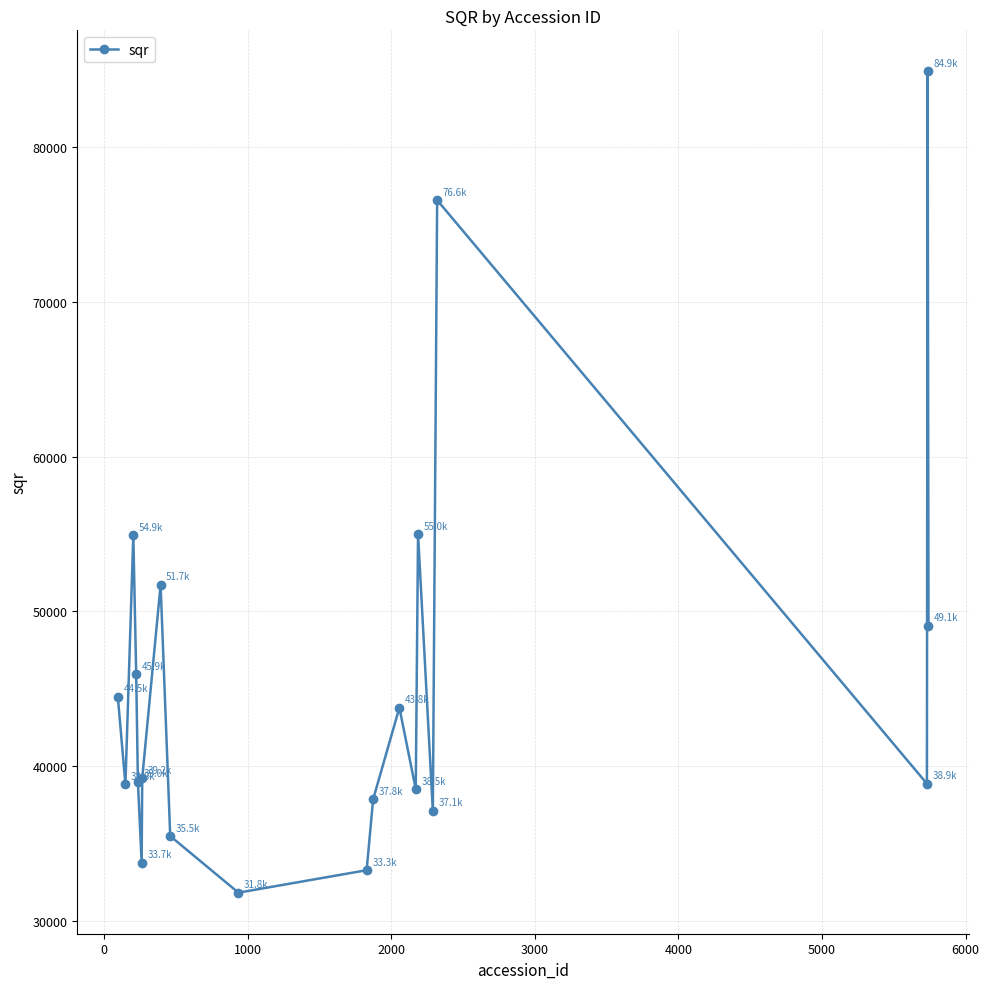

Is this an area chart (filled region under the line)?

No